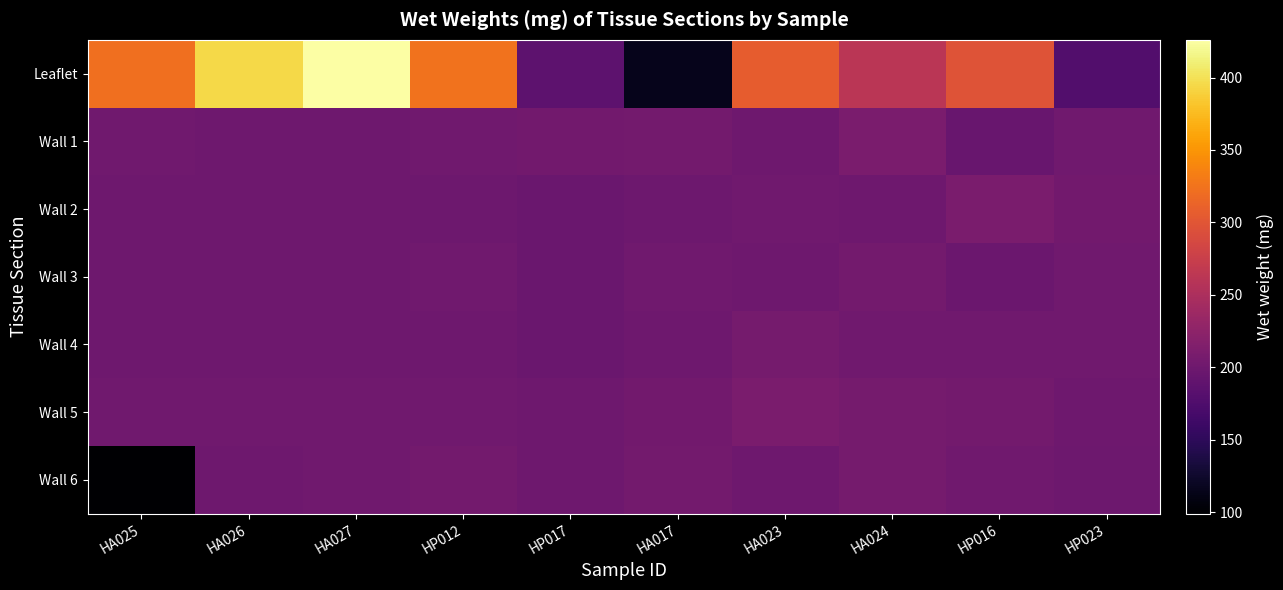

List the series in order of their peak value, highest first.

Leaflet, Wall 1, Wall 2, Wall 5, Wall 4, Wall 6, Wall 3